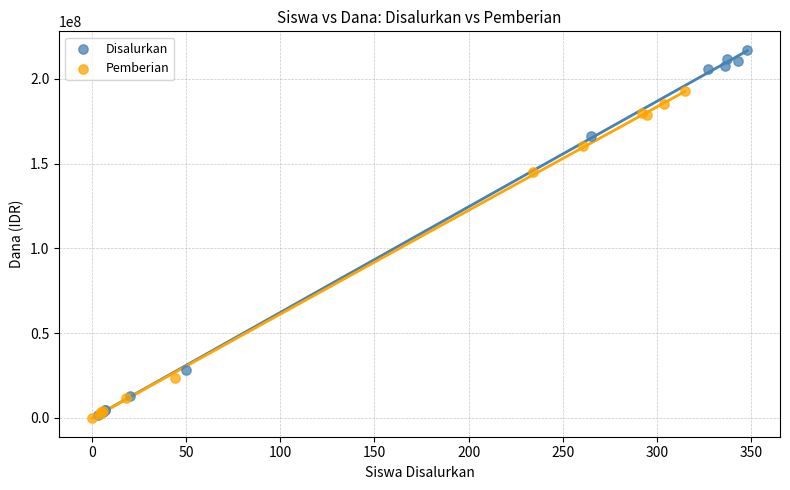

Which series contains the highest Y value?

Disalurkan